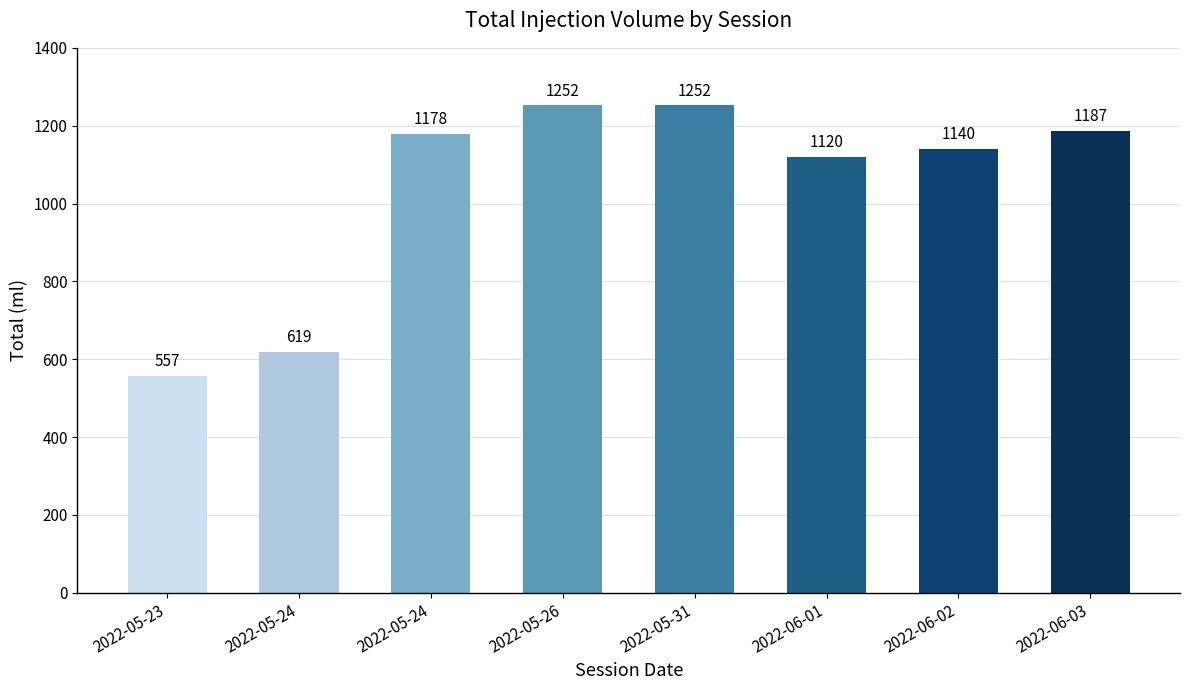

The chart shows a value of 359.1 at 2022-05-23. True or false?

False